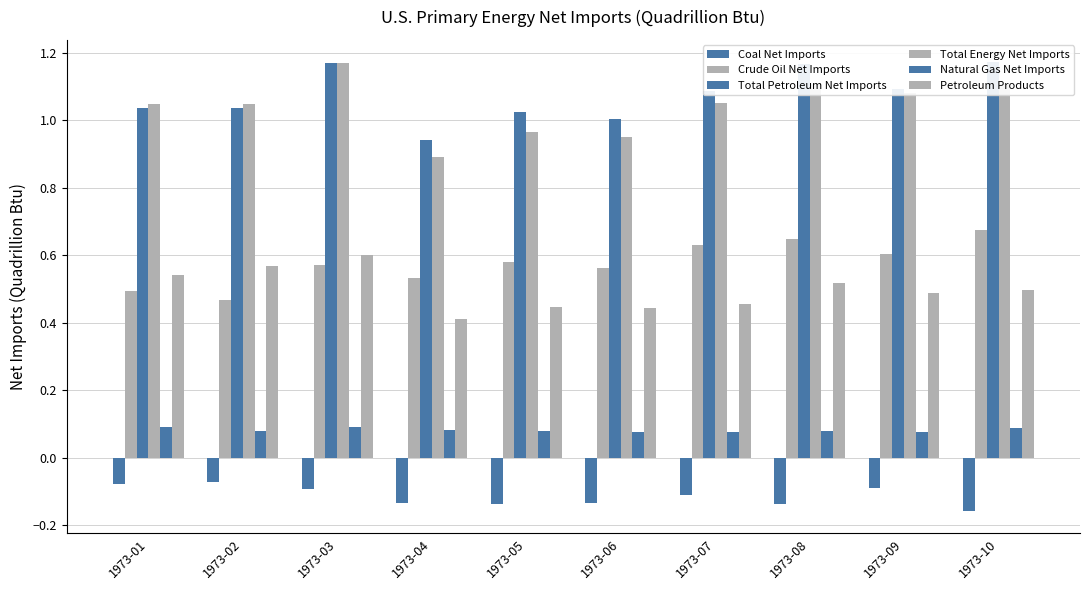

The value of Total Energy Net Imports at 1973-04 is 1.5. True or false?

False